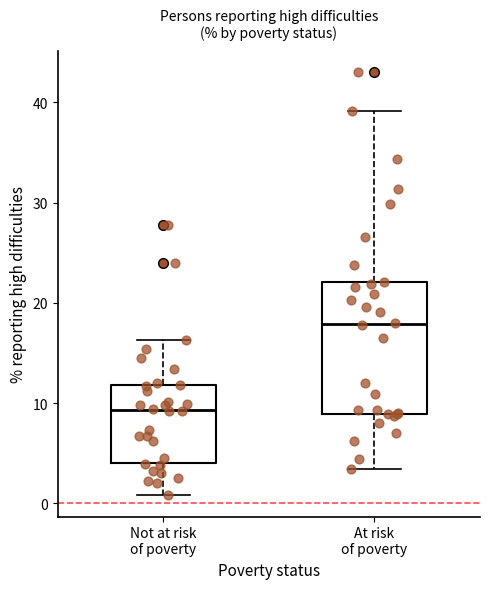

Which box has the lowest median line?

Not at risk of poverty